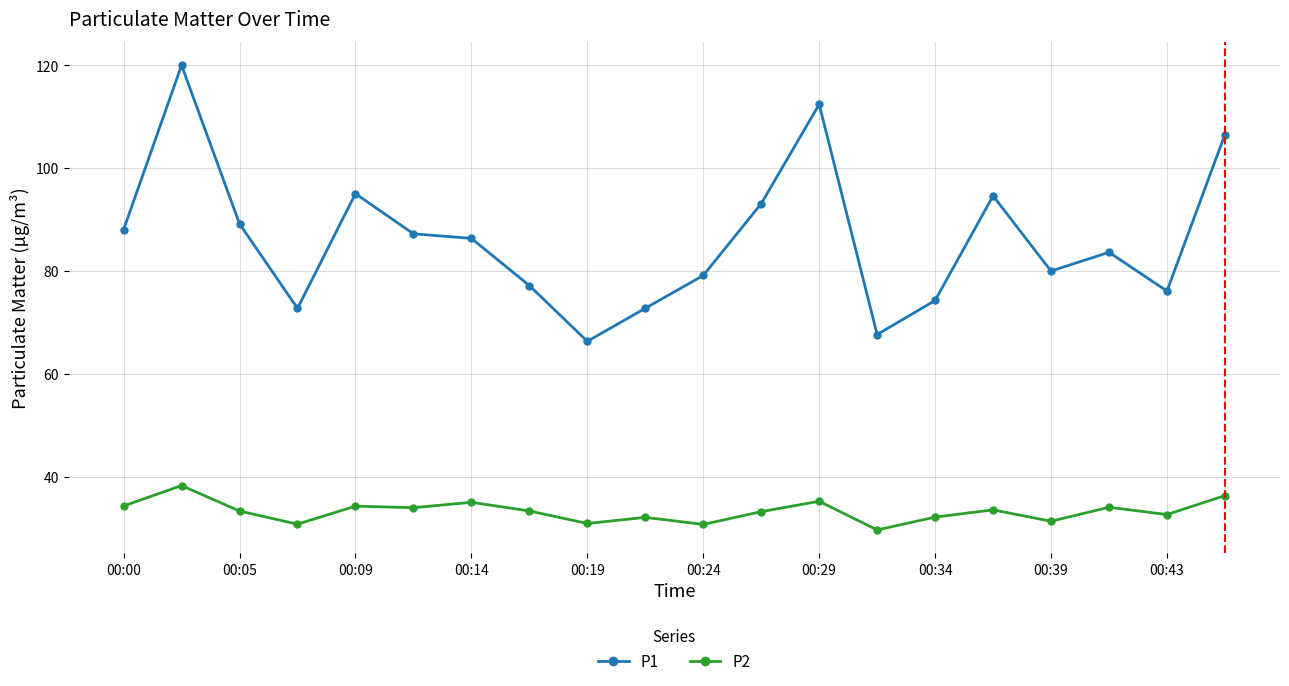

What is the maximum value shown in the chart?

120.0